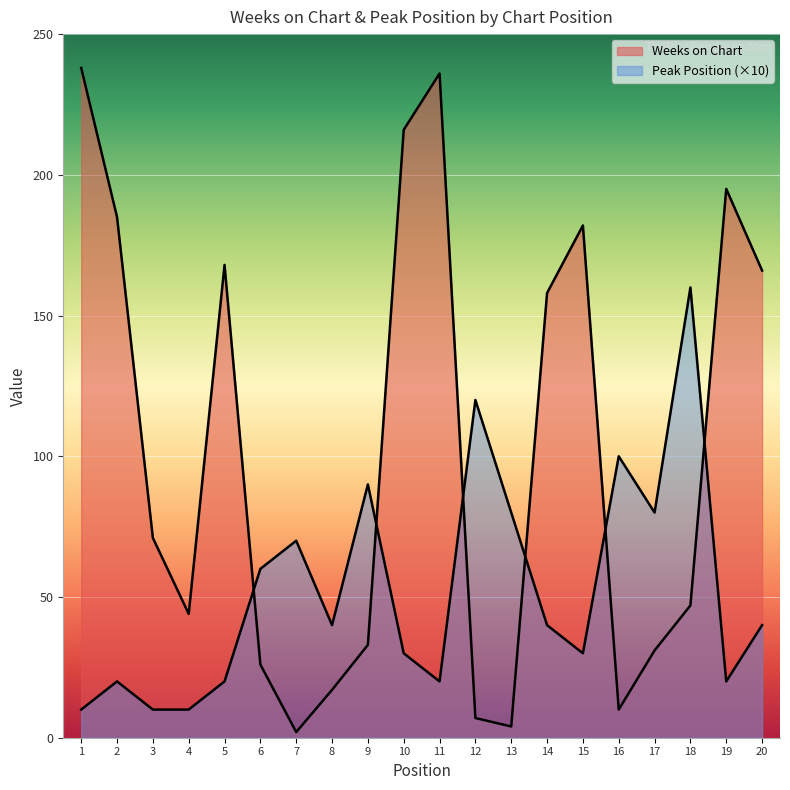

True or false: Weeks on Chart and Peak Position cross at least once.

True